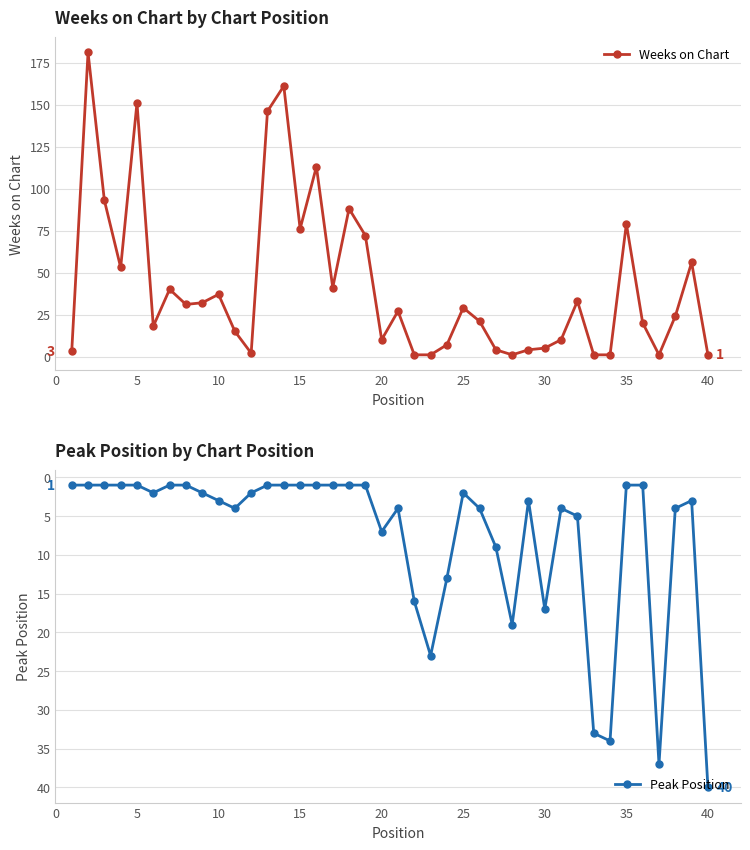

What is the lowest value of the Peak Position series?

1